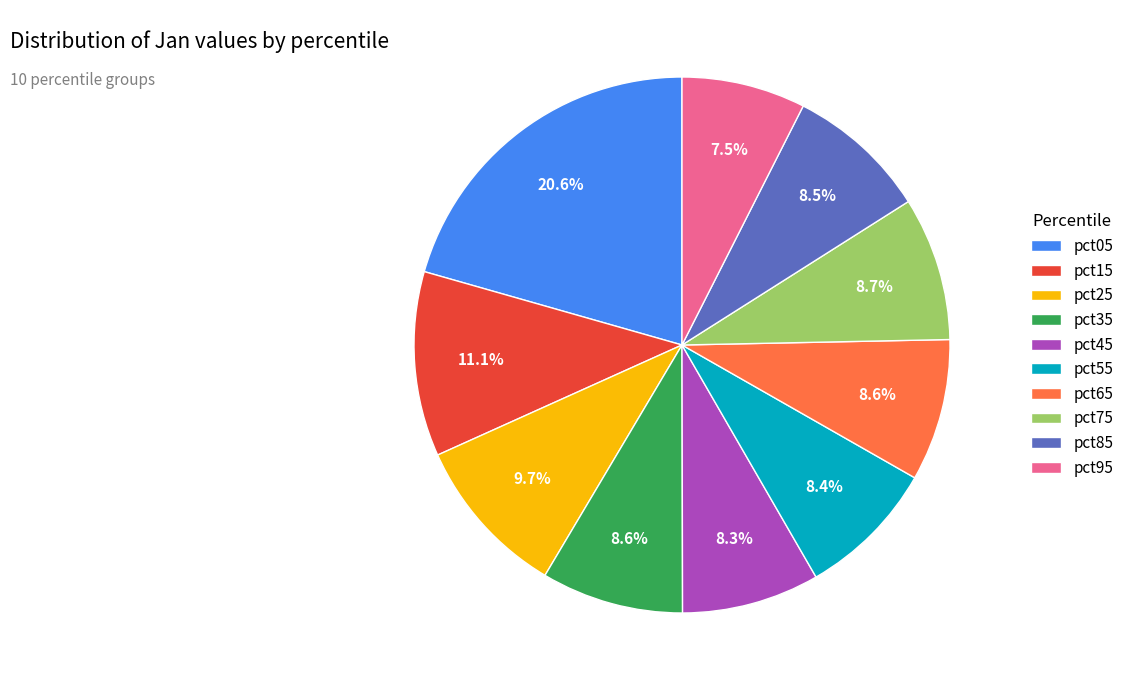

To the nearest percent, what is the combined percentage of pct85 and pct35?

17%